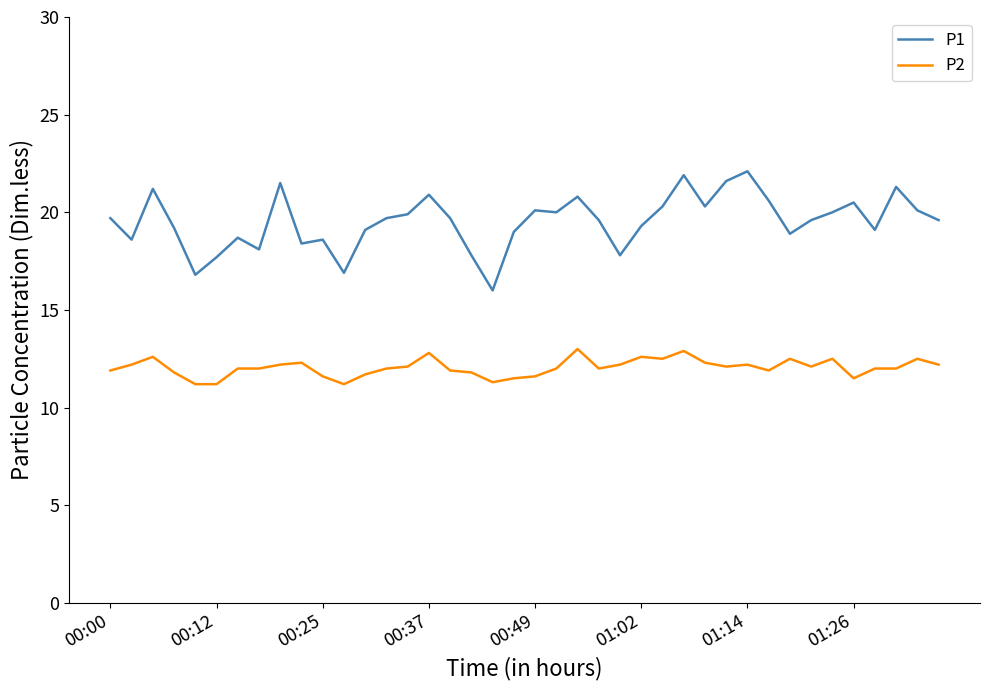

True or false: P2 and P1 cross at least once.

False